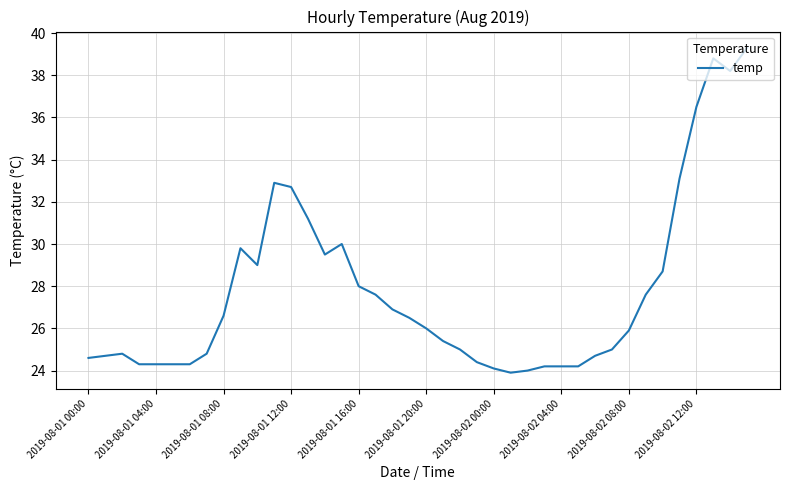

What is the maximum value shown in the chart?

39.3